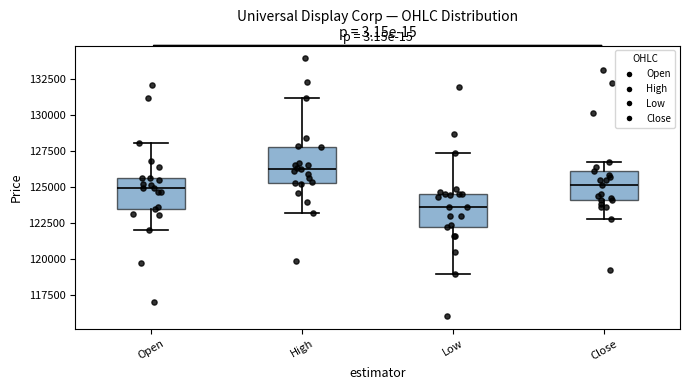

Where is the upper edge of the box for Close on the y-axis? The values are not printed on the chart, so give them approximately, as read against the axis.

126000